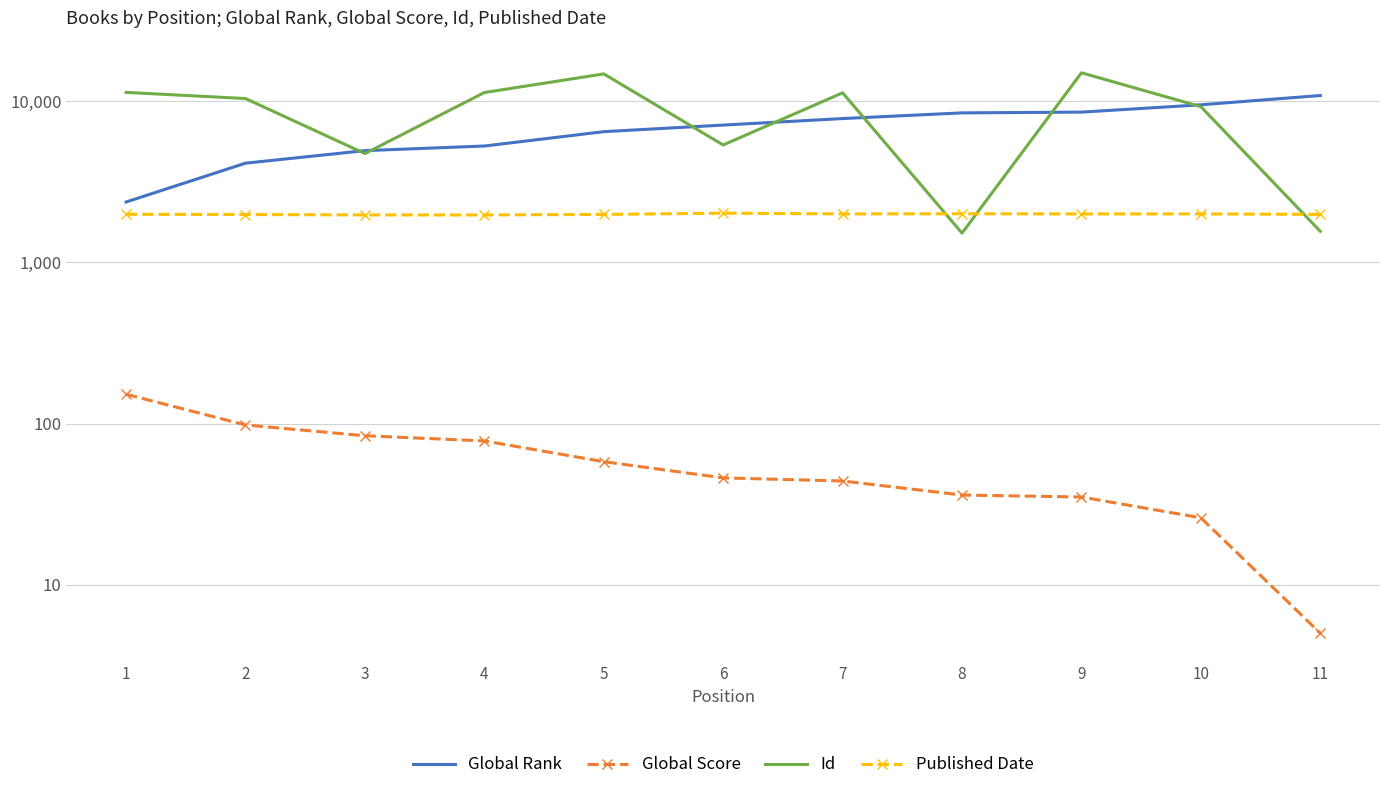

What is the difference between the maximum and minimum values in the Published Date series?

50